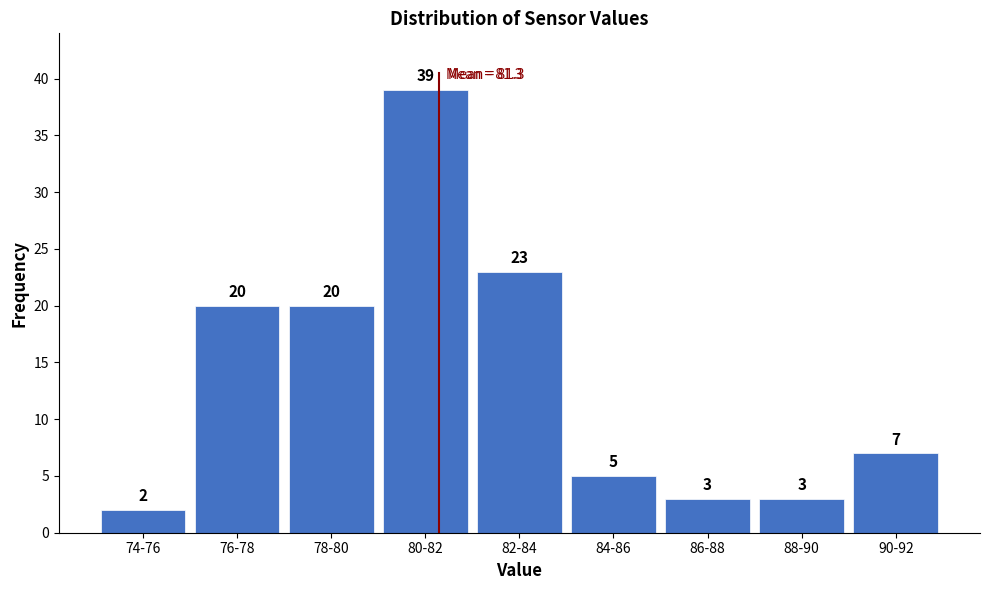

Reading left to right, list all the values displayed in this chart.

74-76=2	76-78=20	78-80=20	80-82=39	82-84=23	84-86=5	86-88=3	88-90=3	90-92=7